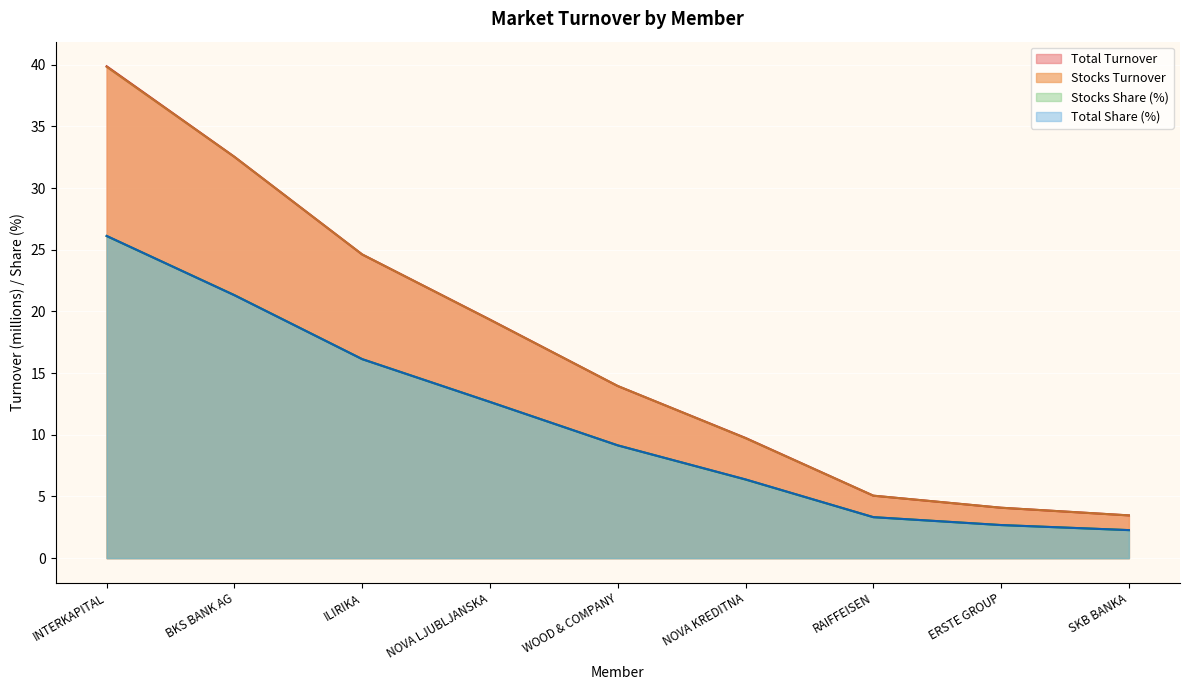

What is the average value of the Total Turnover series?

17.0